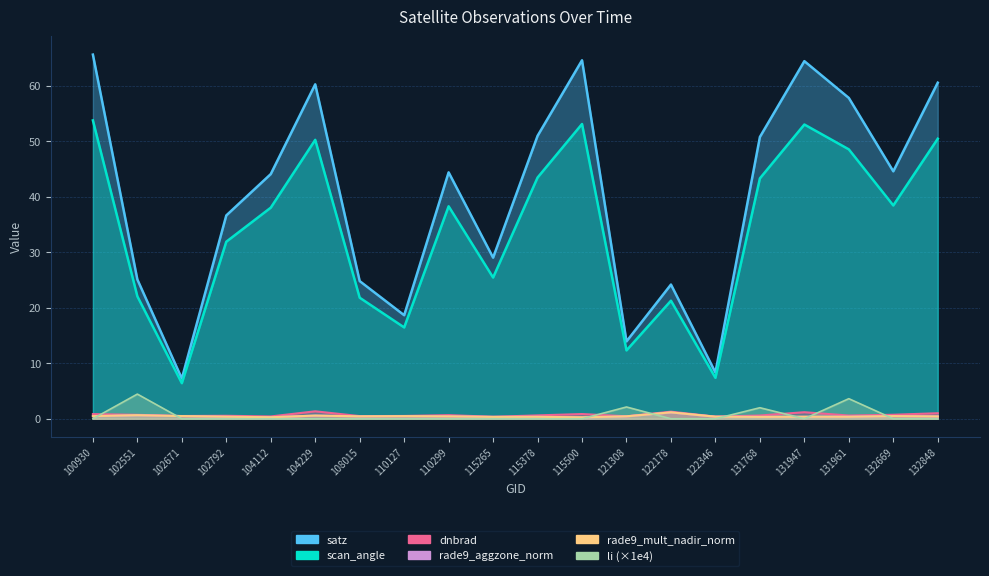

What is the minimum value for rade9_aggzone_norm?

0.2